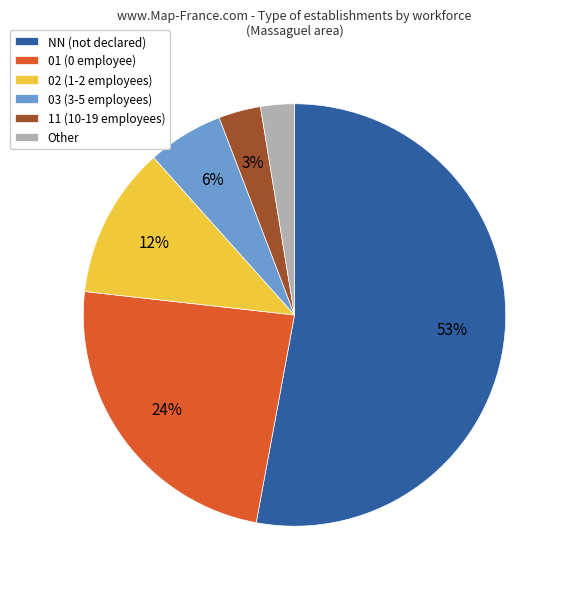

What percentage is the Other slice, to the nearest percent?

3%